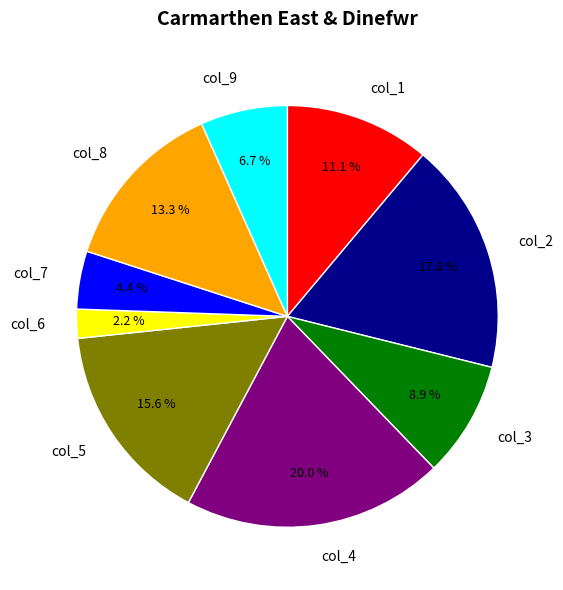

To the nearest percent, what percentage of the pie is col_3?

9%